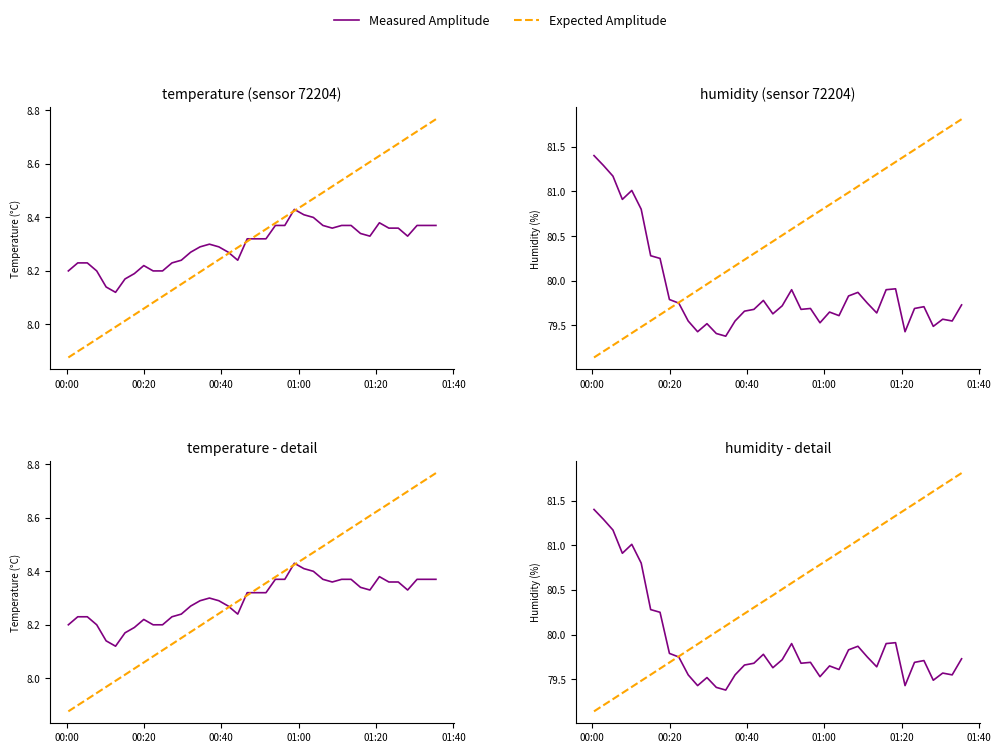

Which label corresponds to the smallest value in the chart?

00:00